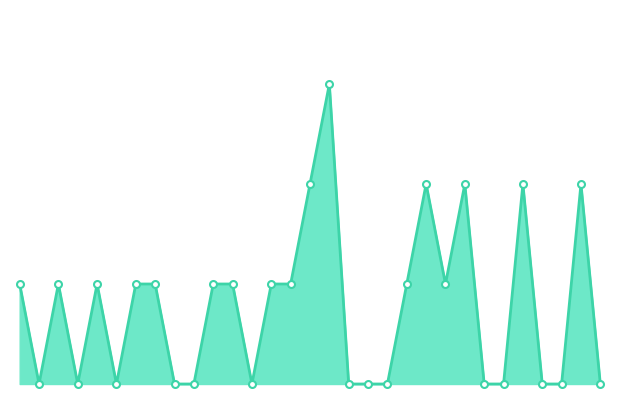

Is this an area chart (filled region under the line)?

Yes